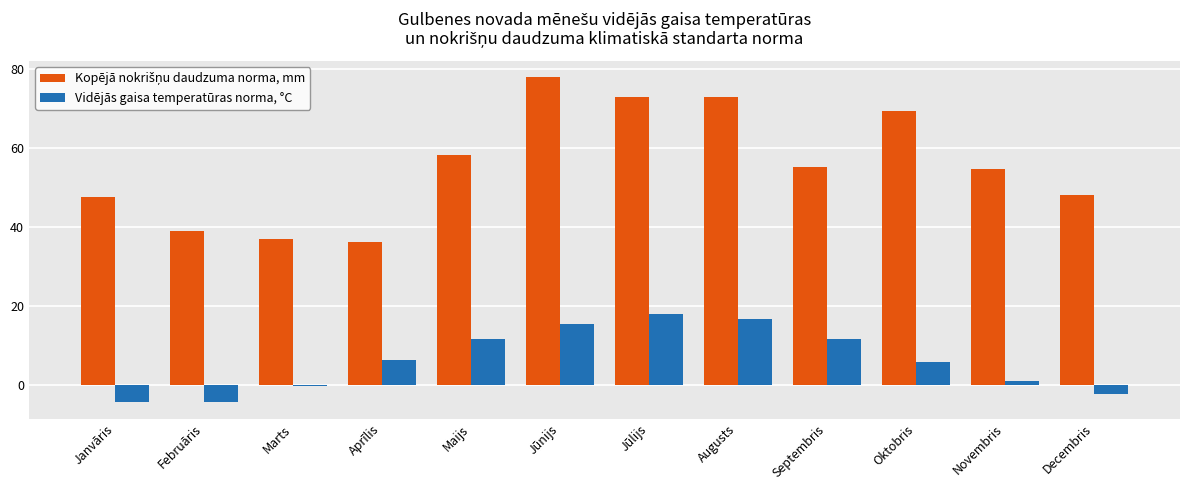

Which category has the lowest value in the Kopējā nokrišņu daudzuma norma, mm series?

Aprīlis